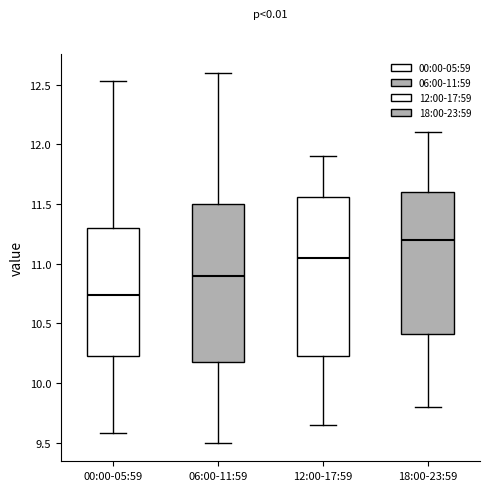

Reading left to right, transcribe this box plot: for each box, give where its median line is, the range the box spans, and where its two whiskers end, as read against the y-axis. The values are not printed on the chart, so give them approximately, as read against the axis.

00:00-05:59: median 10.75, box 10.25 to 11.30, whiskers 9.60 to 12.55
06:00-11:59: median 10.90, box 10.20 to 11.50, whiskers 9.50 to 12.60
12:00-17:59: median 11.05, box 10.25 to 11.55, whiskers 9.65 to 11.90
18:00-23:59: median 11.20, box 10.40 to 11.60, whiskers 9.80 to 12.10